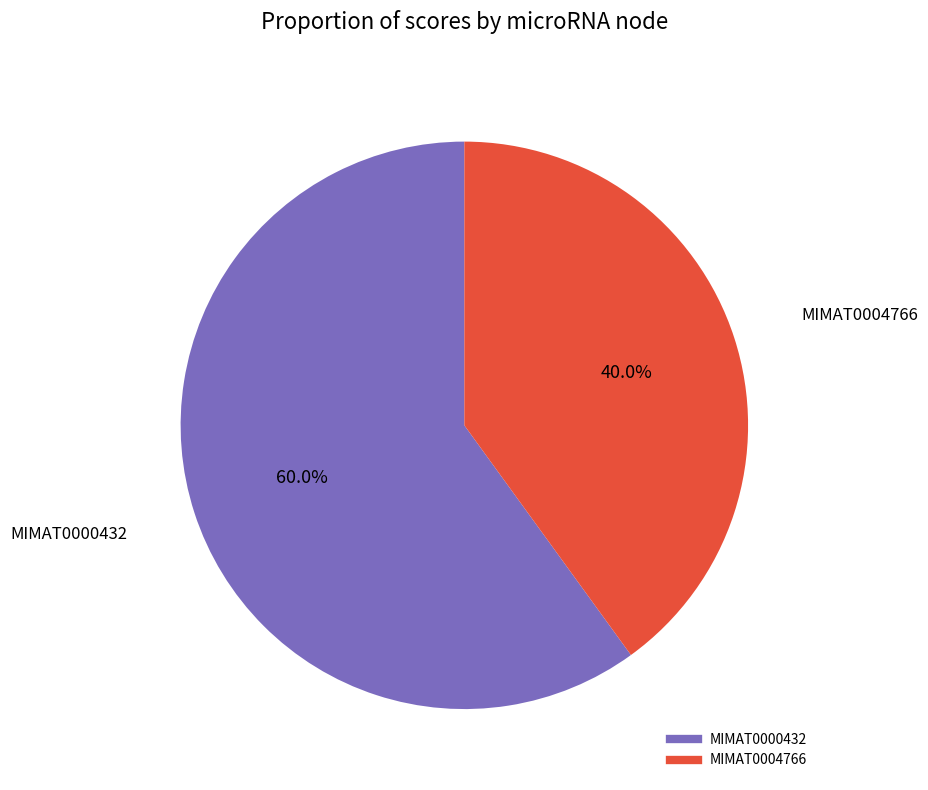

Rank the categories by value from highest to lowest.

MIMAT0000432, MIMAT0004766